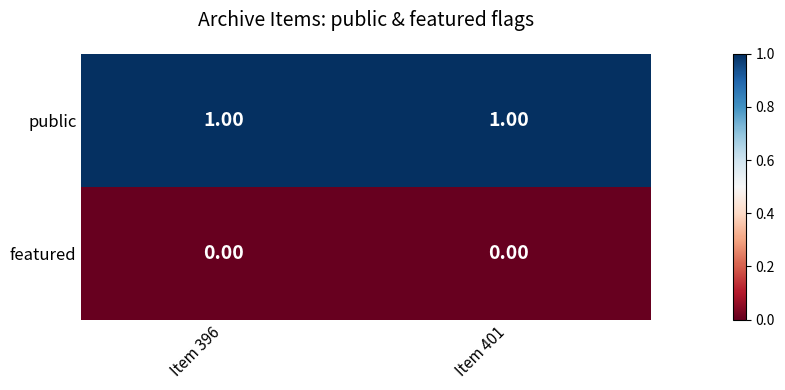

Count the number of data series in this chart.

2